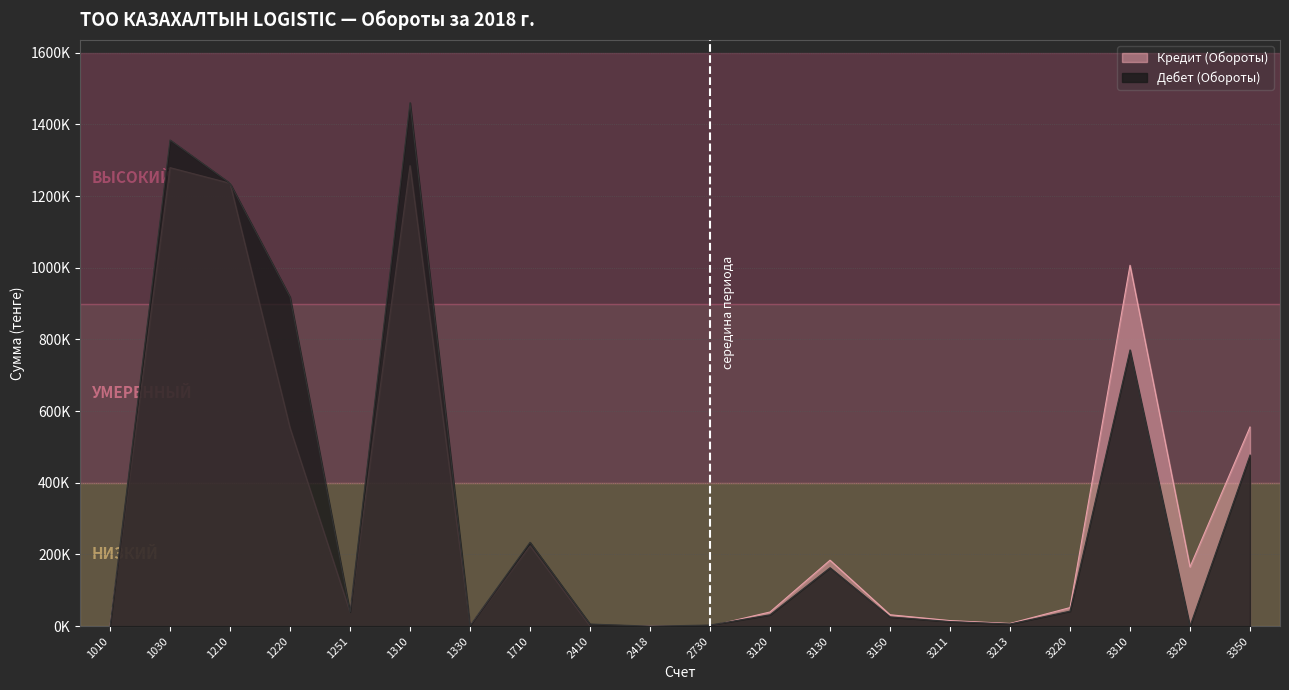

True or false: Кредит (Обороты) and Дебет (Обороты) intersect in this chart.

True